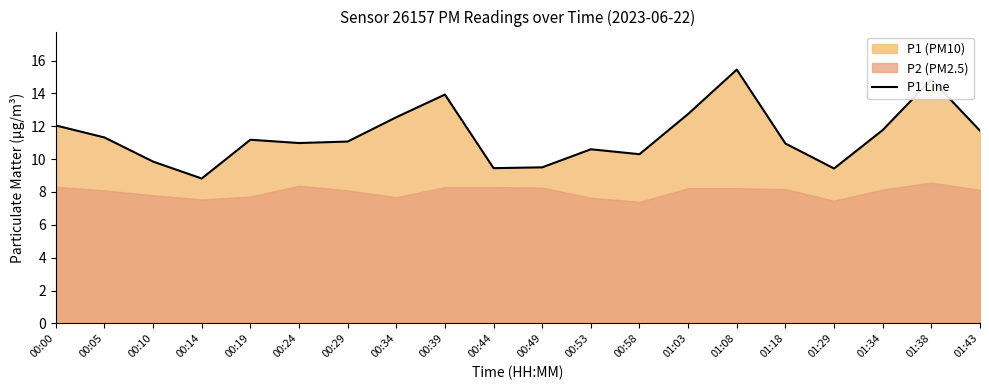

Where is the first local minimum?

00:14